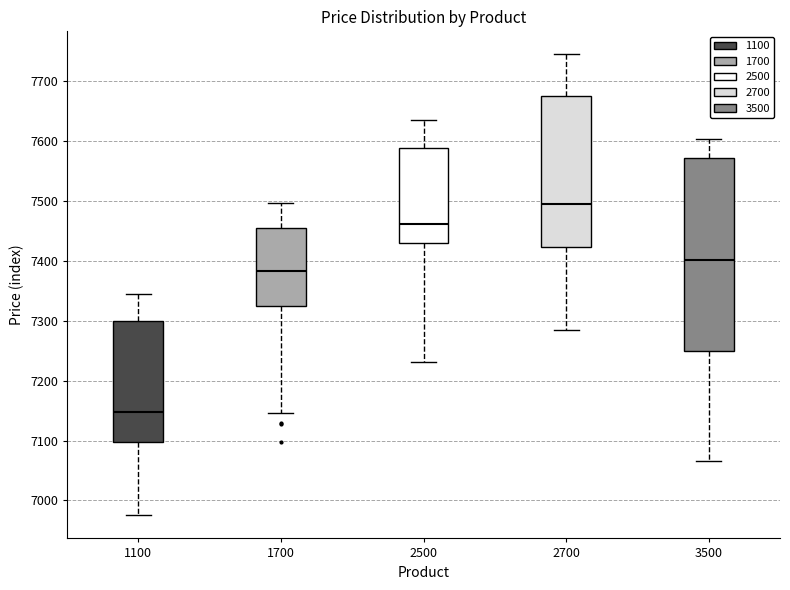

Reading left to right, read every box against the y-axis: the position of its median line, the range the box covers, and the ends of its whiskers. The values are not printed on the chart, so give them approximately, as read against the axis.

1100: median 7150, box 7100 to 7300, whiskers 6980 to 7340
1700: median 7380, box 7320 to 7450, whiskers 7150 to 7500
2500: median 7460, box 7430 to 7590, whiskers 7230 to 7640
2700: median 7500, box 7420 to 7680, whiskers 7280 to 7750
3500: median 7400, box 7250 to 7570, whiskers 7070 to 7600